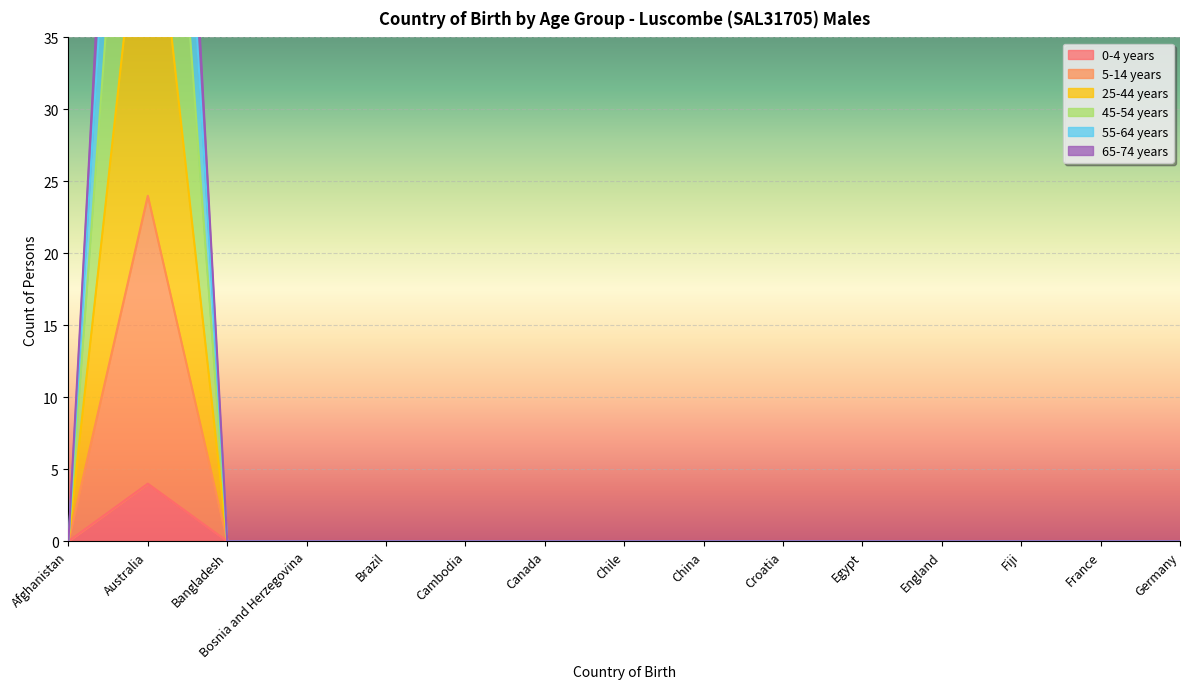

What are all the series names shown in the legend?

0-4 years, 5-14 years, 25-44 years, 45-54 years, 55-64 years, 65-74 years